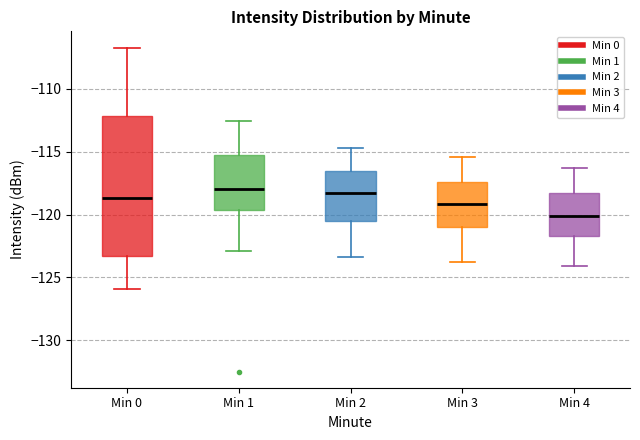

Reading left to right, read every box against the y-axis: the position of its median line, the range the box covers, and the ends of its whiskers. The values are not printed on the chart, so give them approximately, as read against the axis.

Min 0: median -118.5, box -123.5 to -112.0, whiskers -126.0 to -106.5
Min 1: median -118.0, box -119.5 to -115.5, whiskers -123.0 to -112.5
Min 2: median -118.0, box -120.5 to -116.5, whiskers -123.5 to -114.5
Min 3: median -119.0, box -121.0 to -117.5, whiskers -124.0 to -115.5
Min 4: median -120.0, box -121.5 to -118.5, whiskers -124.0 to -116.5